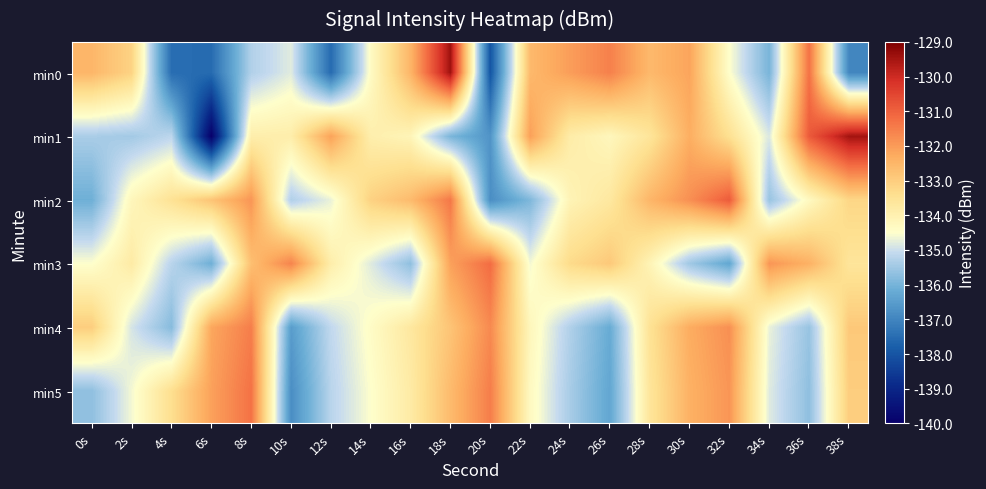

What is the total value across all series at 14s?

-805.1